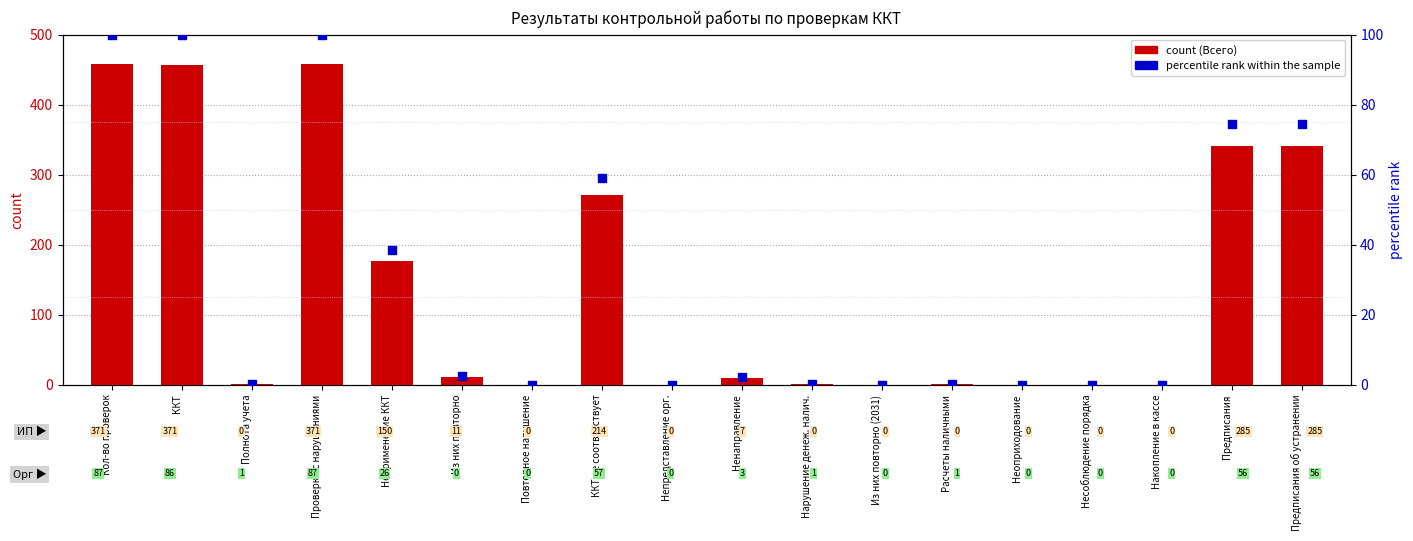

Is the value of count at Непредставление орг. greater than the value of percentile rank within the sample at Ненаправление?

No